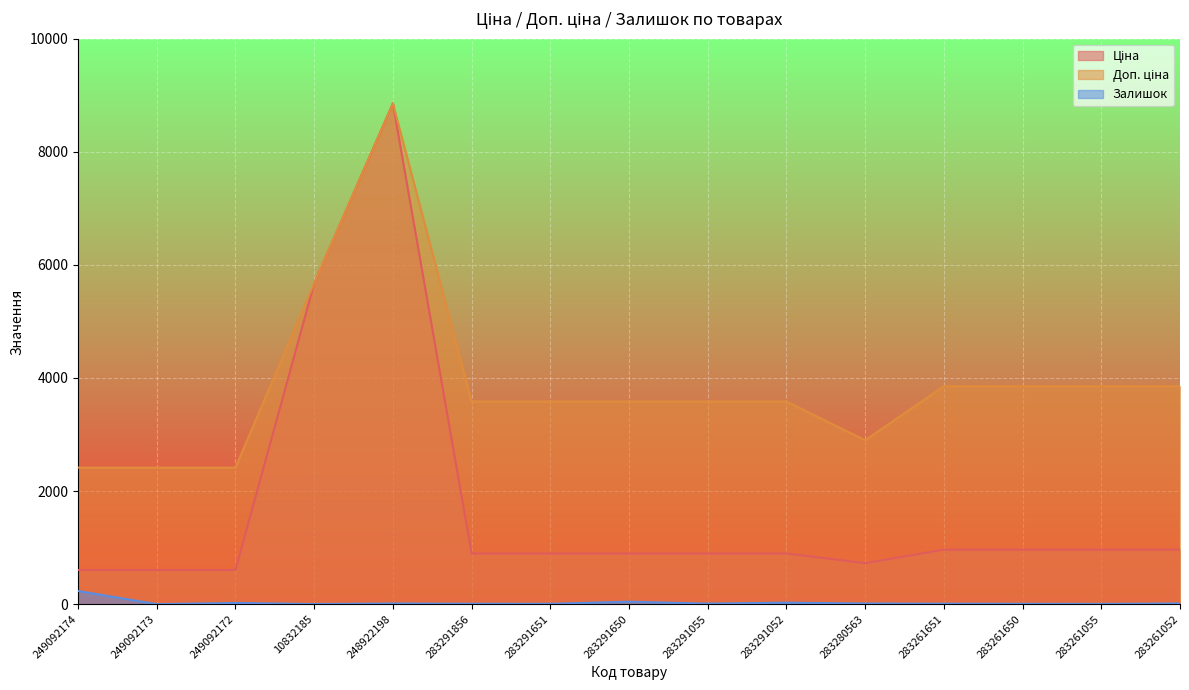

Is it true that Залишок equals 4.7 at 249092172?

False